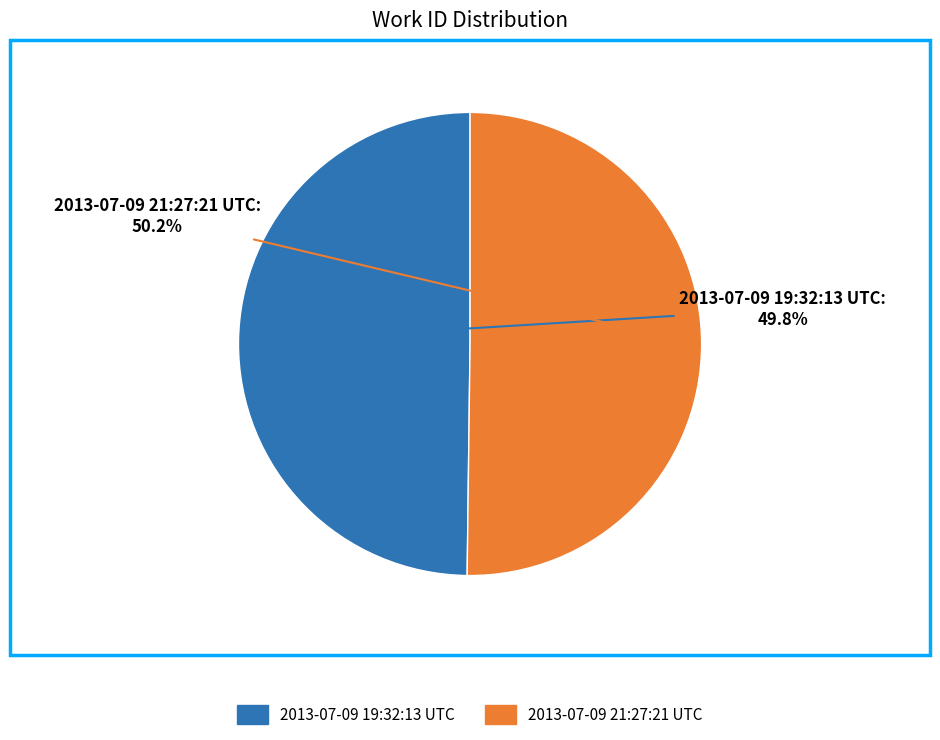

How many slices are in this pie chart?

2